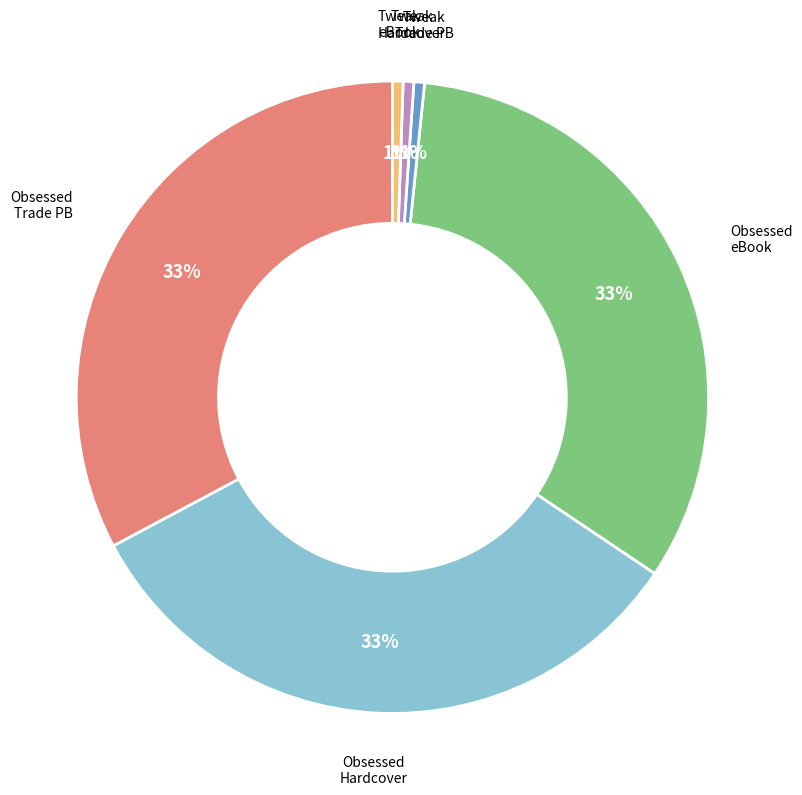

Is the sum of Tweak eBook and Tweak Hardcover greater than half?

No